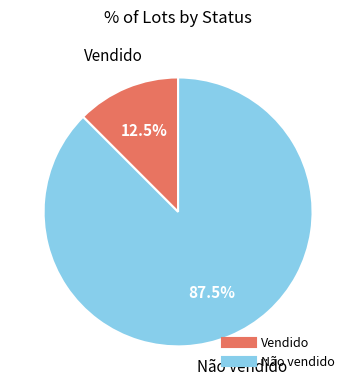

To the nearest percent, what is the average slice percentage?

50%